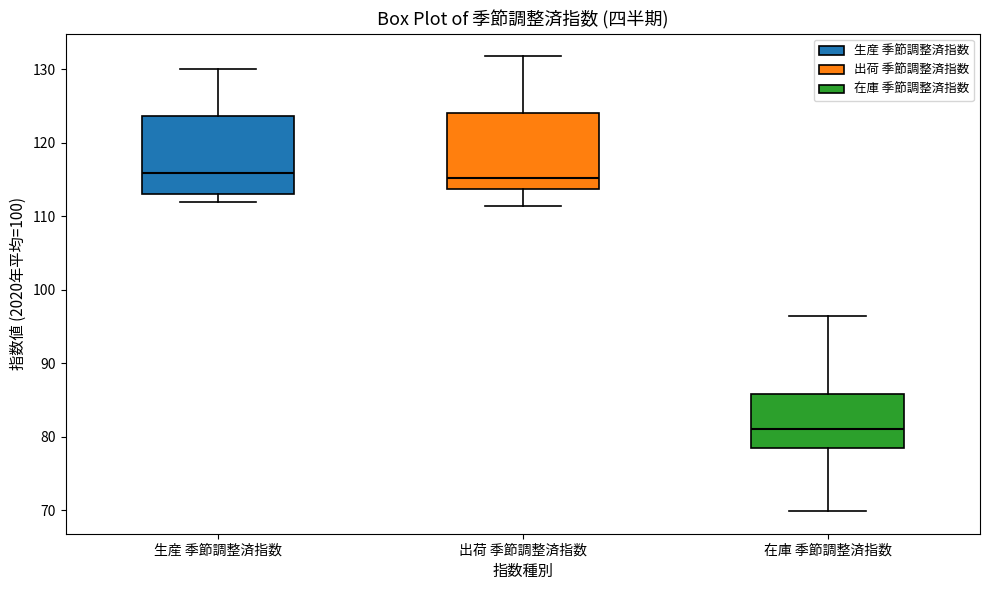

Reading left to right, transcribe this box plot: for each box, give where its median line is, the range the box spans, and where its two whiskers end, as read against the y-axis. The values are not printed on the chart, so give them approximately, as read against the axis.

生産 季節調整済指数: median 116, box 113 to 124, whiskers 112 to 130
出荷 季節調整済指数: median 115, box 114 to 124, whiskers 111 to 132
在庫 季節調整済指数: median 81, box 78 to 86, whiskers 70 to 97